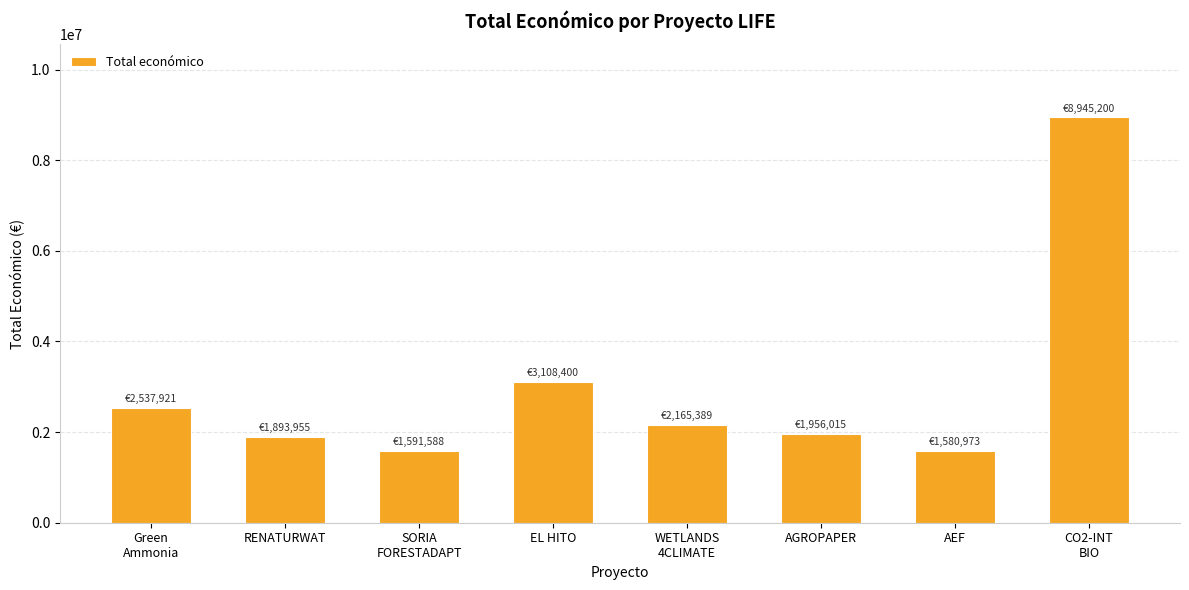

What is the difference between the maximum and minimum values?

7364227